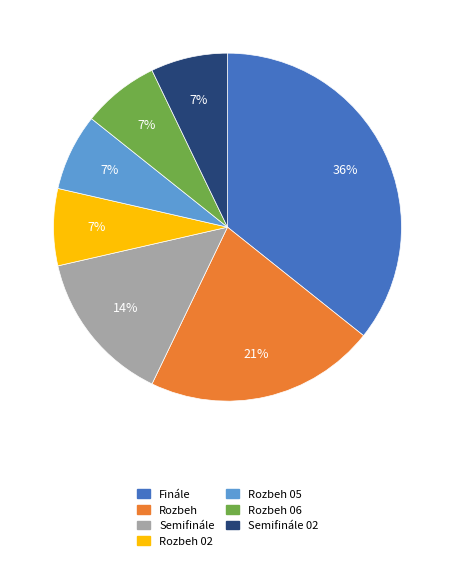

To the nearest percent, what is the difference between the largest and smallest slice percentages?

29%